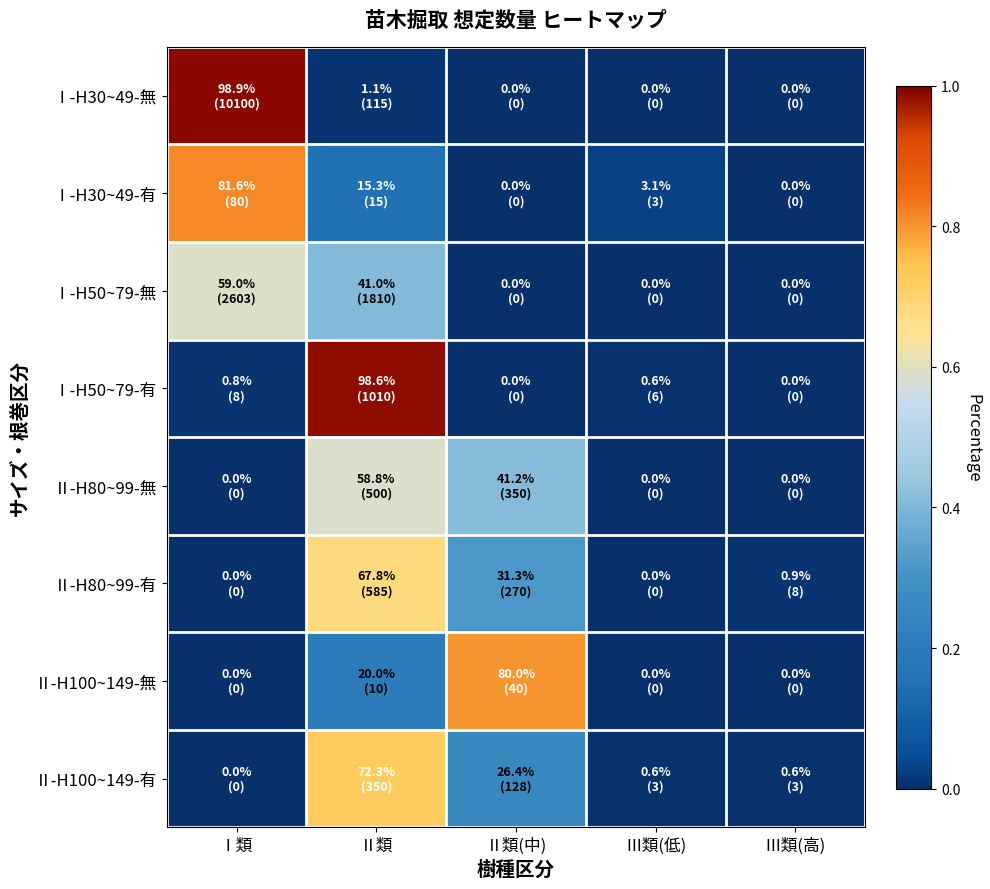

At Ⅲ類(低), list the series in order from smallest to largest.

Ⅰ-H30~49-無, Ⅰ-H50~79-無, Ⅱ-H80~99-無, Ⅱ-H80~99-有, Ⅱ-H100~149-無, Ⅰ-H50~79-有, Ⅱ-H100~149-有, Ⅰ-H30~49-有